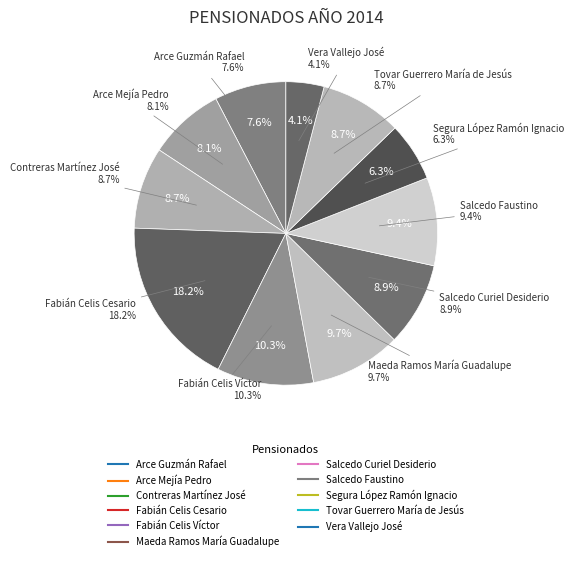

How many segments does this pie chart have?

11